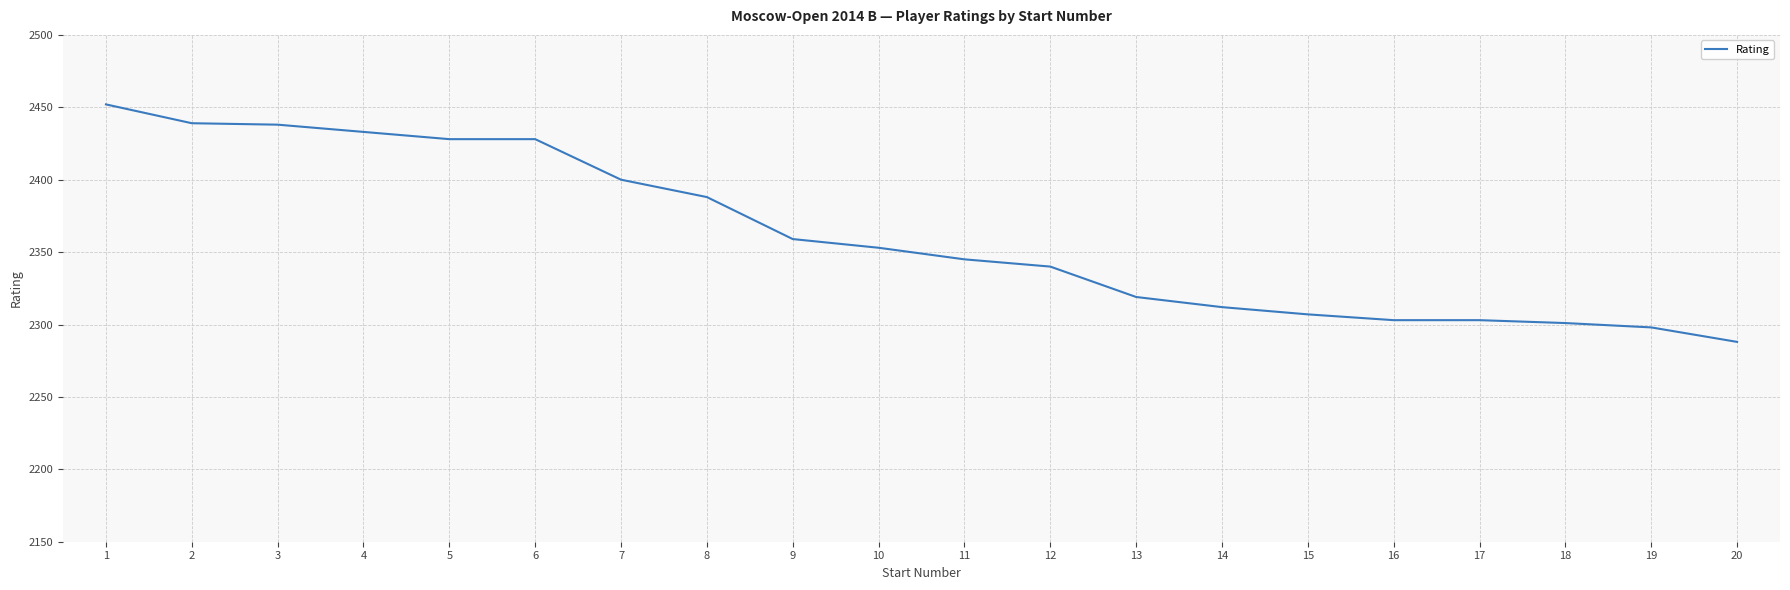

Where is the data nearest to the value 2370?

9